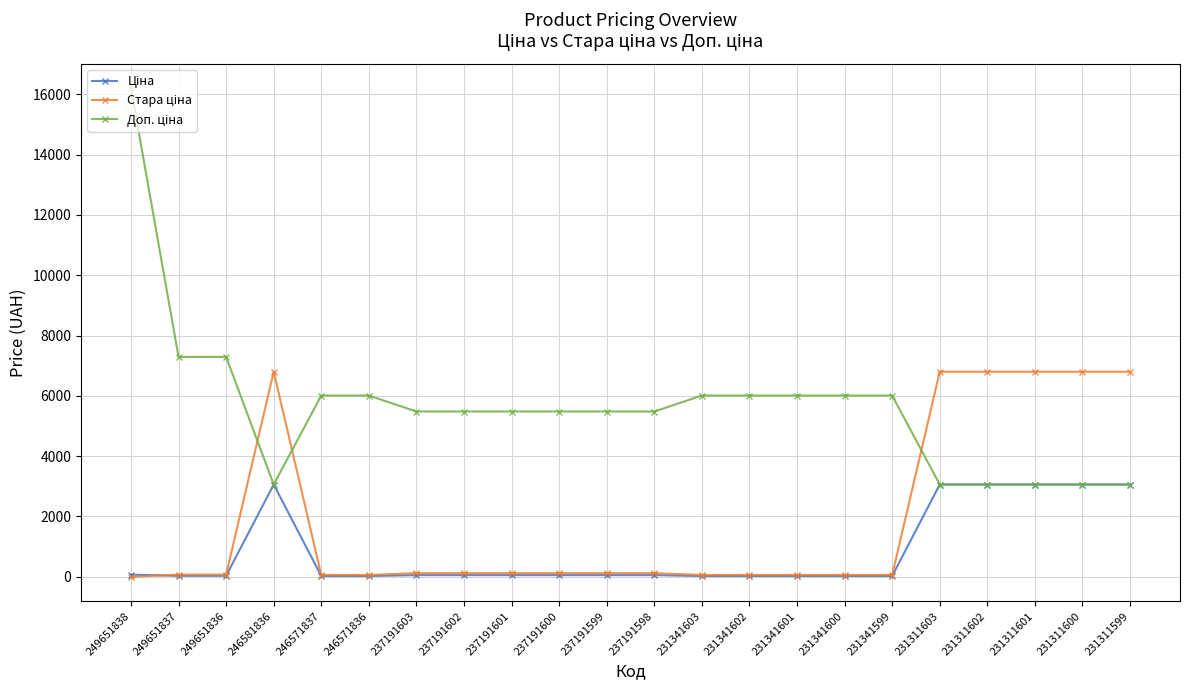

What is the total value across all series at 231311599?

12918.9